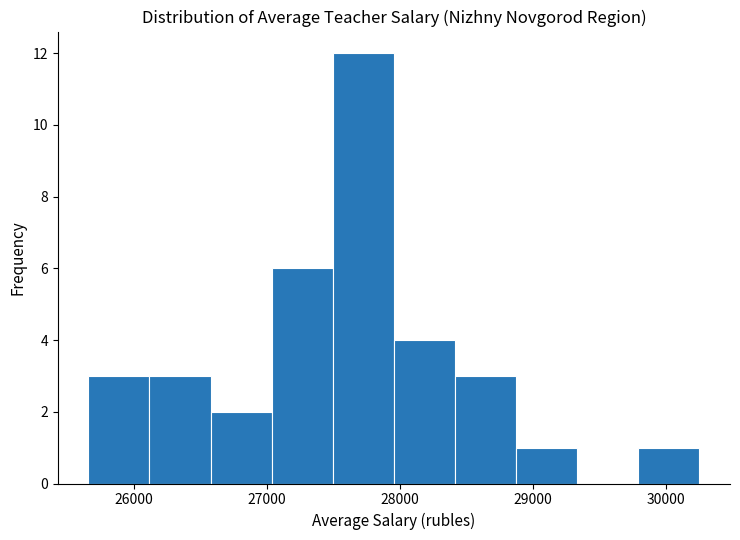

Over which range of the x-axis is the bar tallest?

27500 to 28000